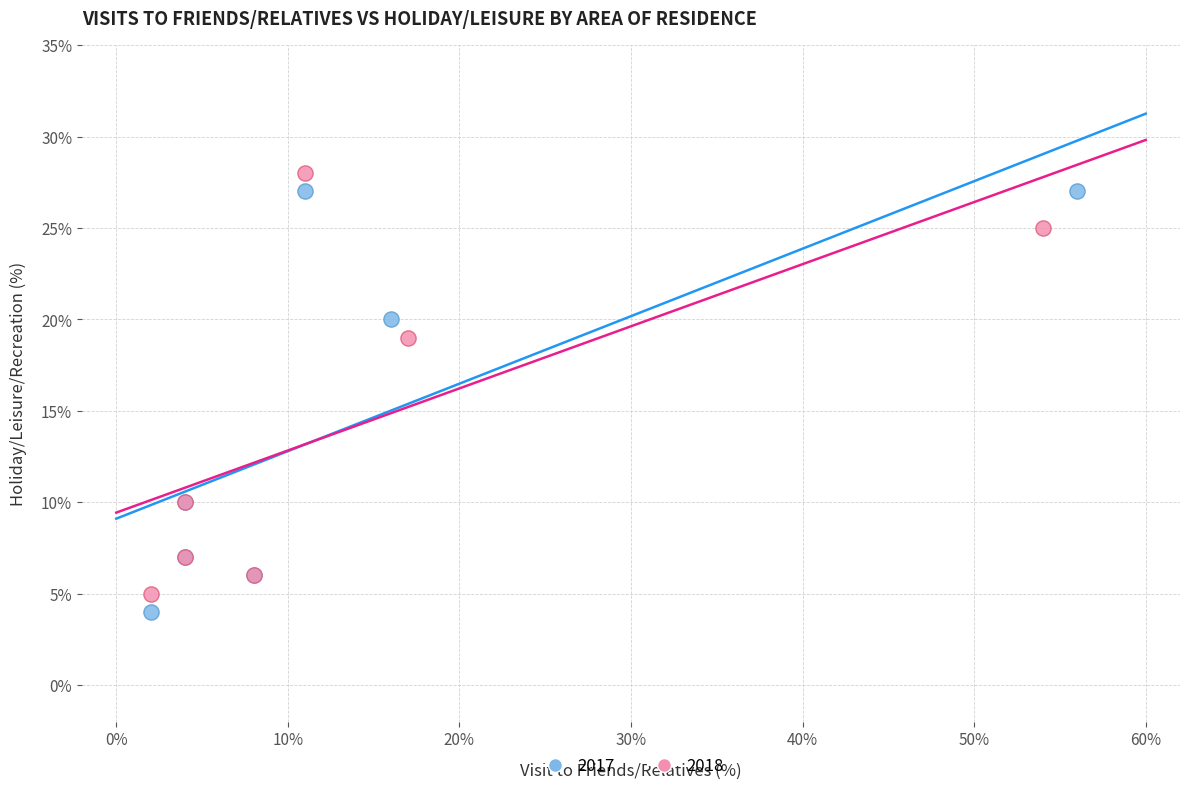

What are all the series names shown in the legend?

2017, 2018